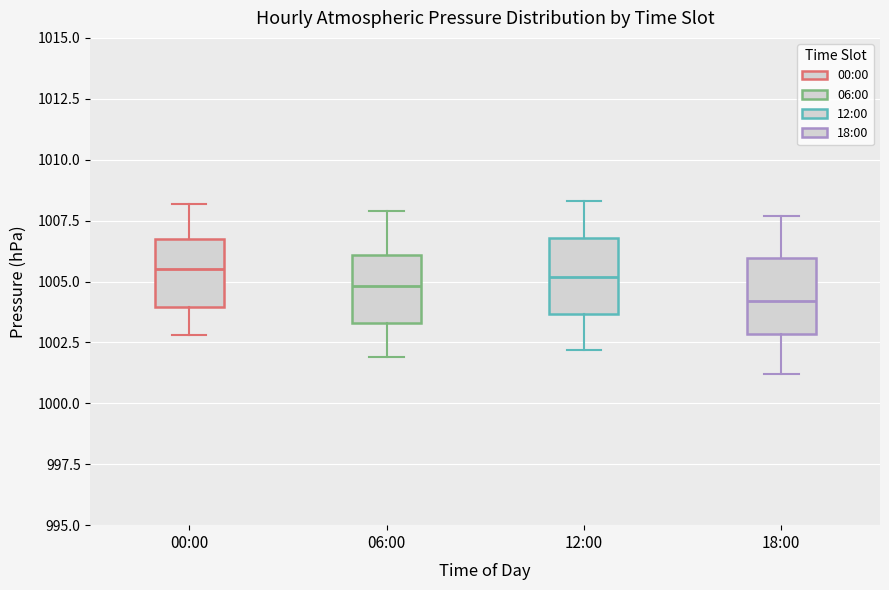

Where does the median line of the box for 12:00 sit on the y-axis? The values are not printed on the chart, so give them approximately, as read against the axis.

1005.0